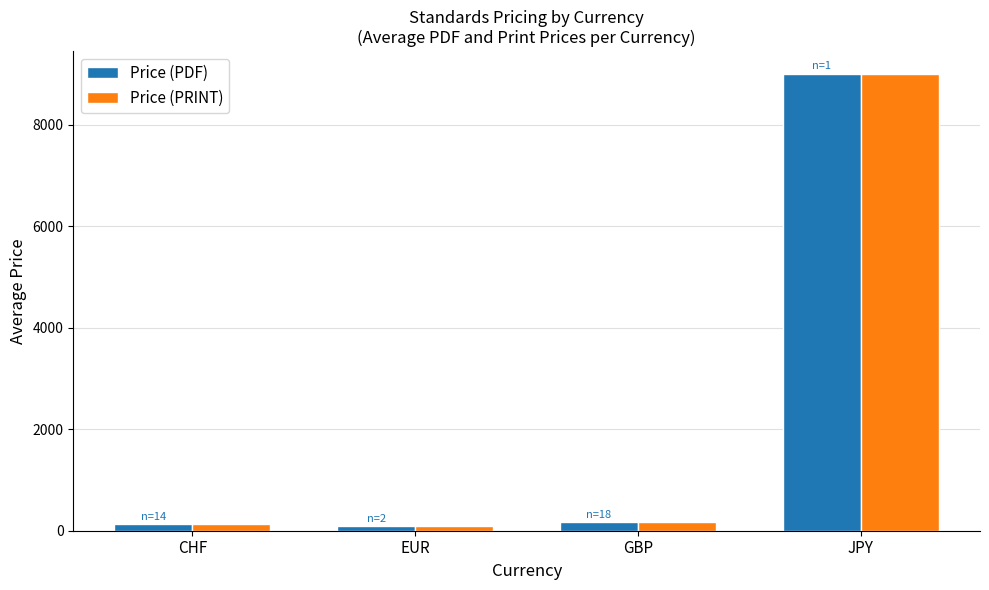

Does the chart contain stacked bars?

No